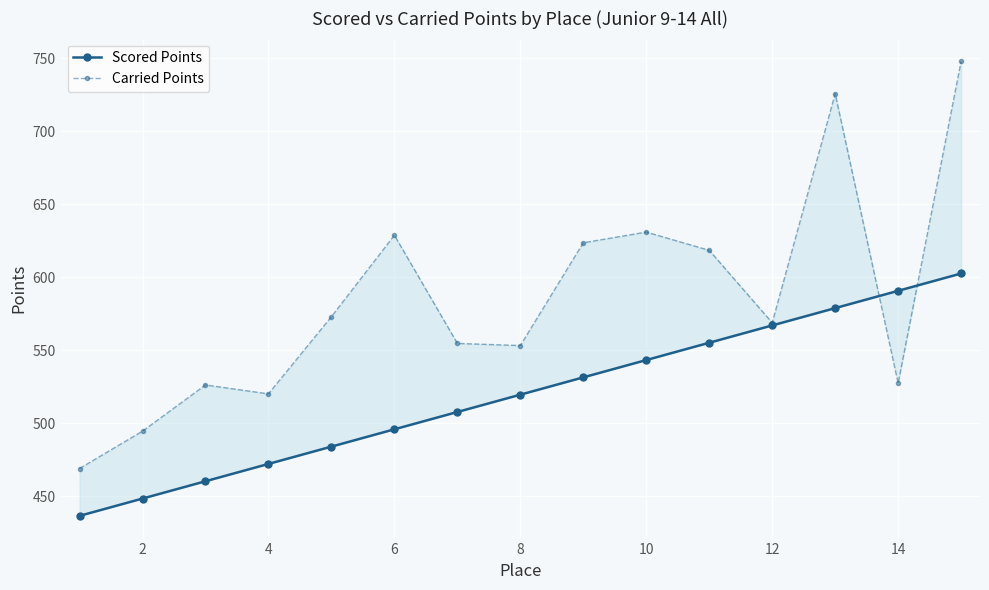

Reading left to right, list all the values displayed in this chart.

Scored Points: 436.6	448.5	460.3	472.2	484.1	495.9	507.8	519.6	531.5	543.3	555.2	567.0	578.9	590.7	602.6
Carried Points: 469.1	494.6	526.3	520.2	573.0	628.8	554.7	553.2	623.6	630.9	618.4	568.9	725.7	527.5	747.9